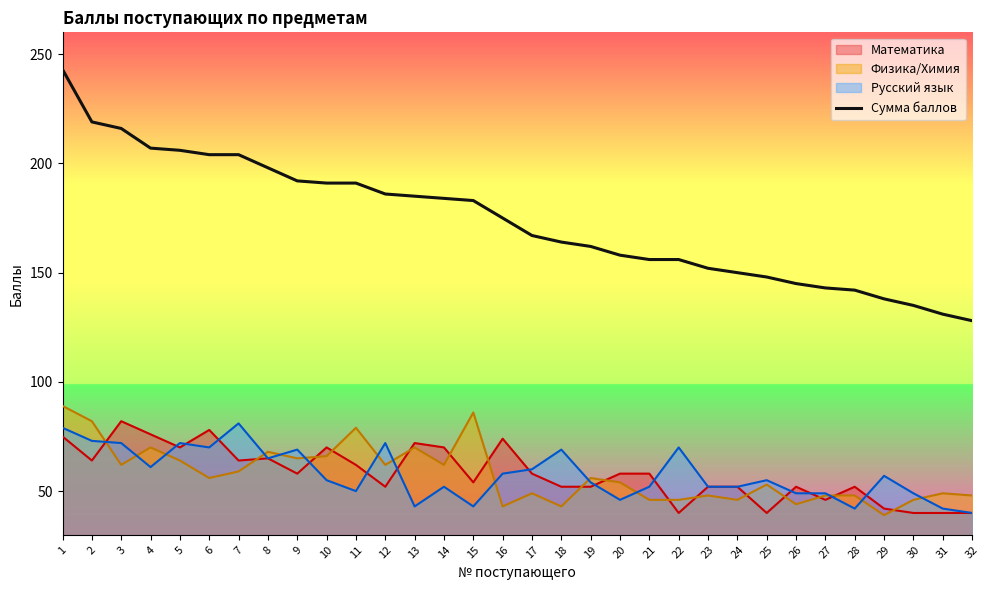

Reading right to left, transcribe all the data shown in this chart.

128	131	135	138	142	143	145	148	150	152	156	156	158	162	164	167	175	183	184	185	186	191	191	192	198	204	204	206	207	216	219	243